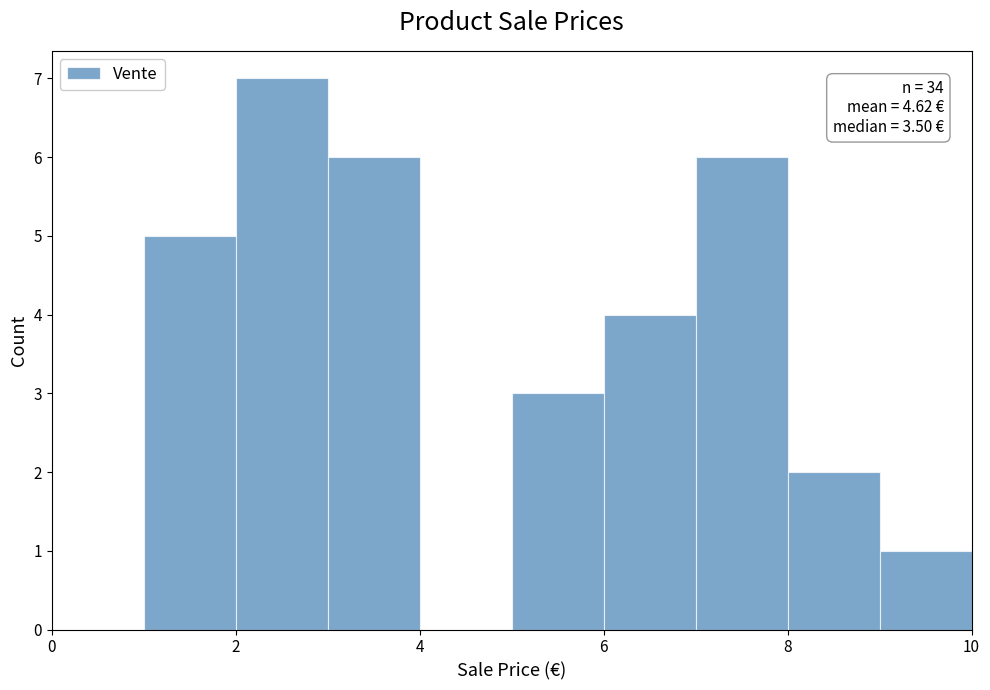

Over which range of the x-axis is the bar tallest?

2 to 3